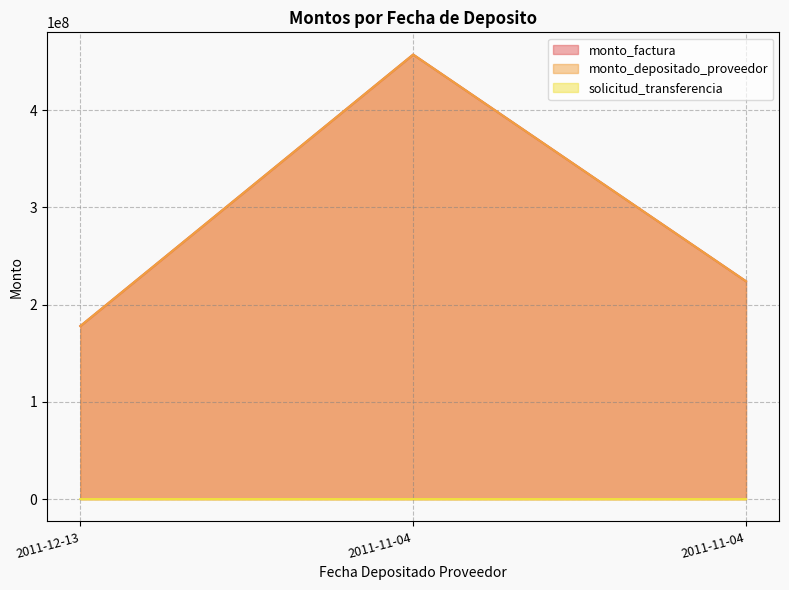

What is the value of the monto_factura point at the 2nd from the left?

457116750